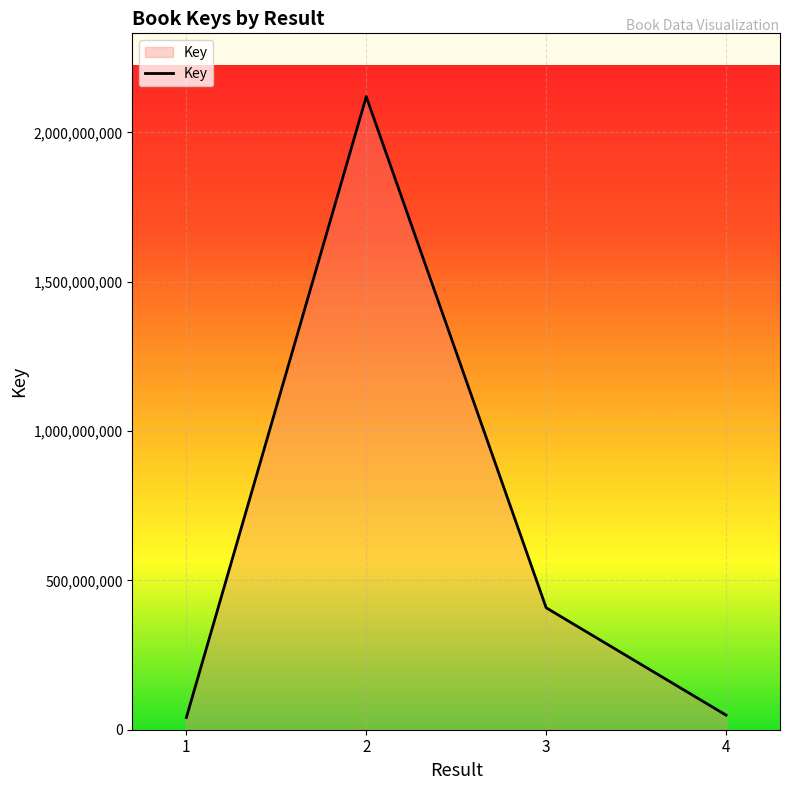

Between 3 and 2, which is larger?

2